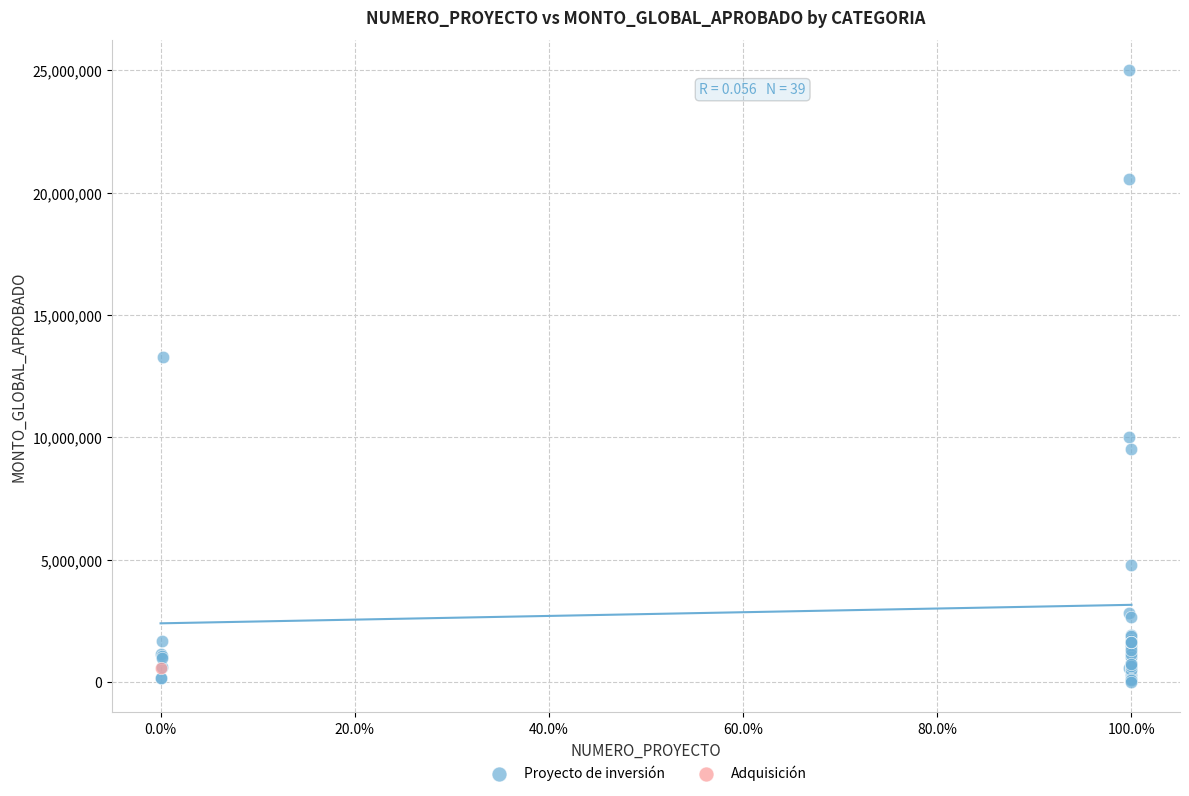

What are all the series names shown in the legend?

Proyecto de inversión, Adquisición